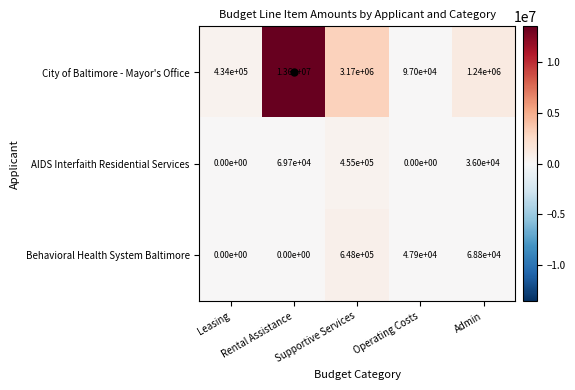

Rank the series by their maximum value, from highest to lowest.

City of Baltimore - Mayor's Office, Behavioral Health System Baltimore, AIDS Interfaith Residential Services